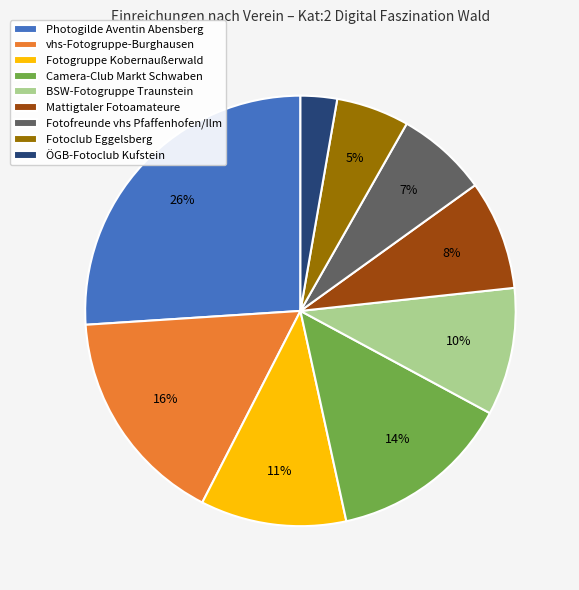

To the nearest percent, what is the difference between the largest and smallest slice percentages?

23%